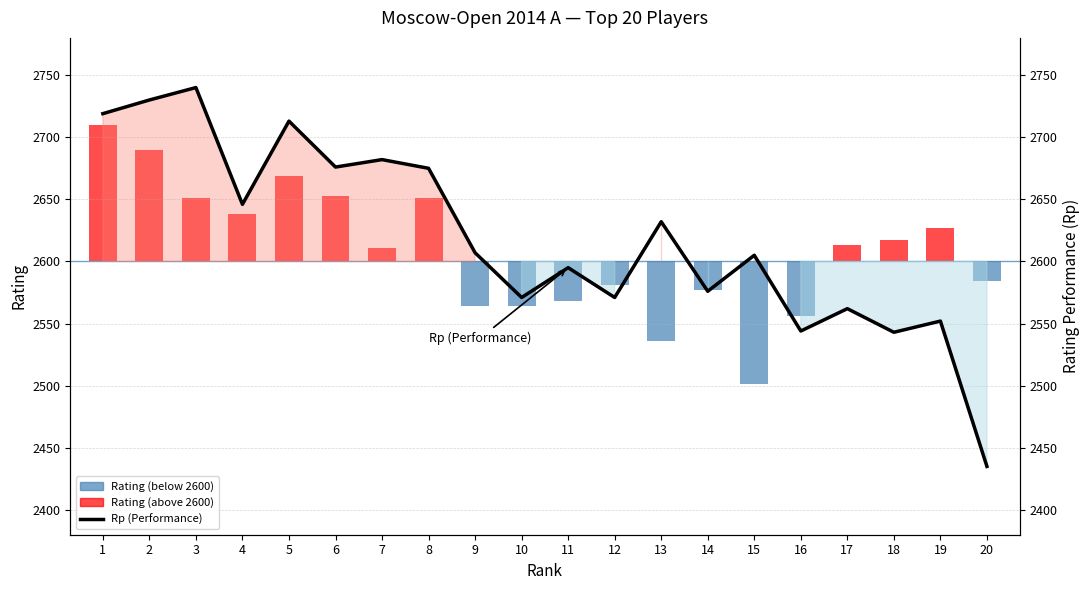

Between 12 and 17, which is larger?

12